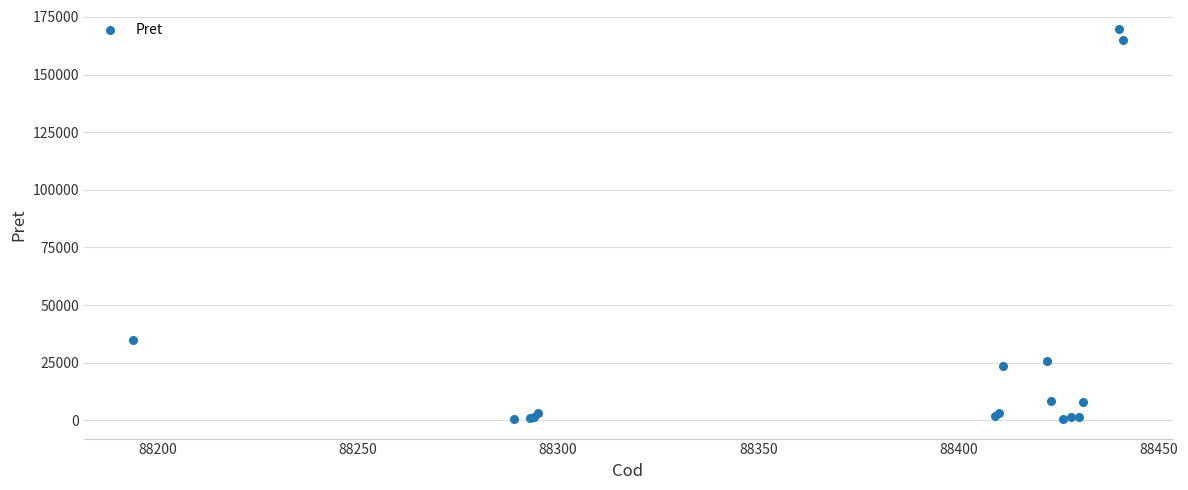

What Y value in the scatter plot is closest to 85052?

35000.0